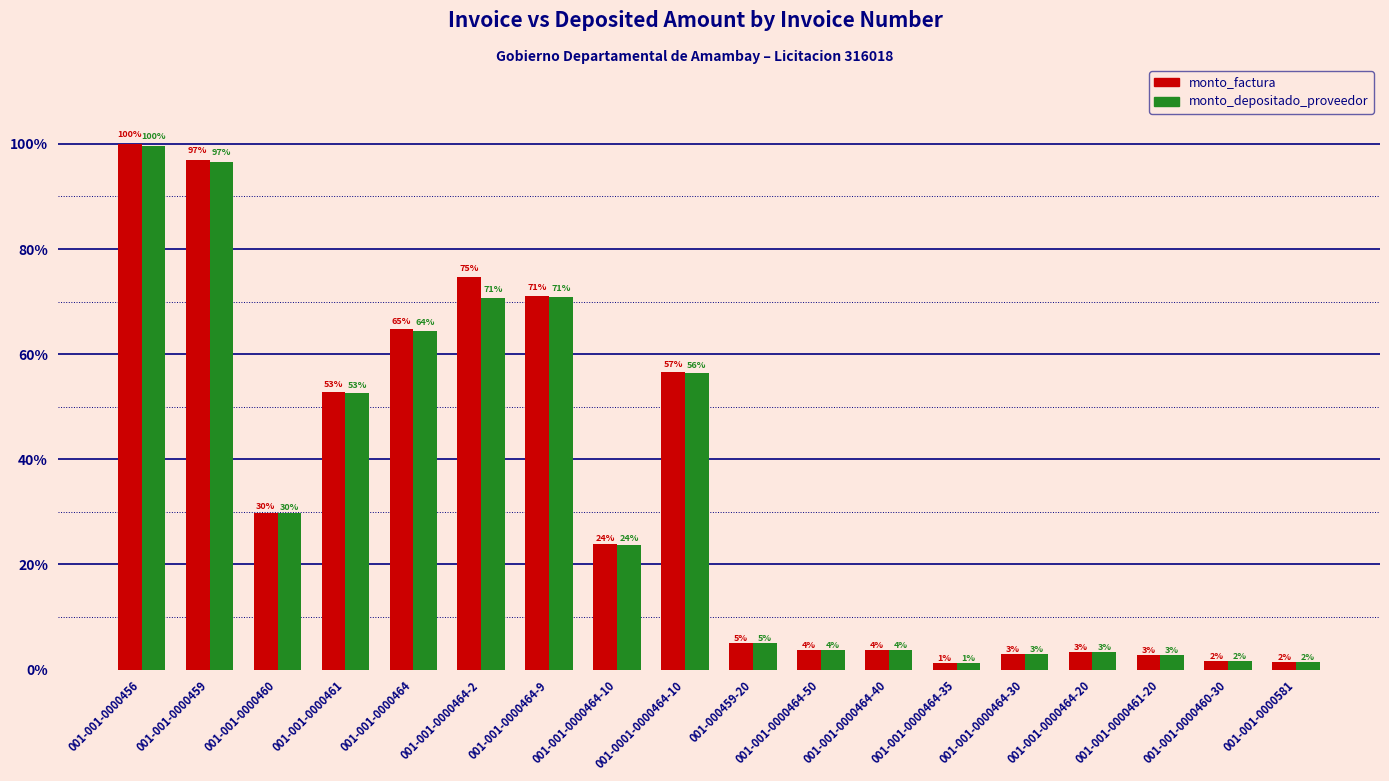

At which category is the sum across all series the highest?

001-001-0000456